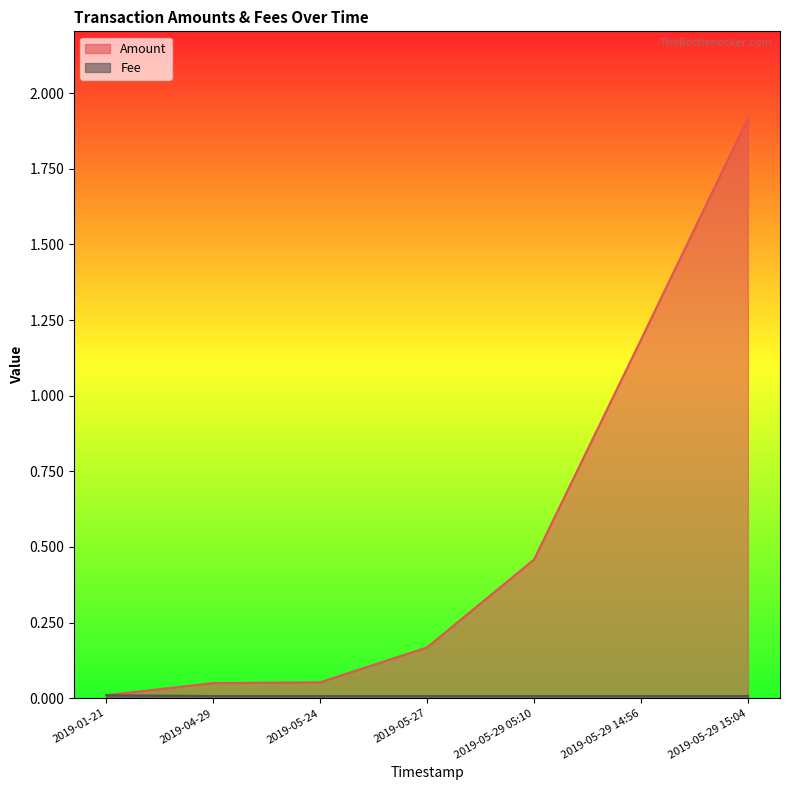

Count the number of categories in the chart.

7